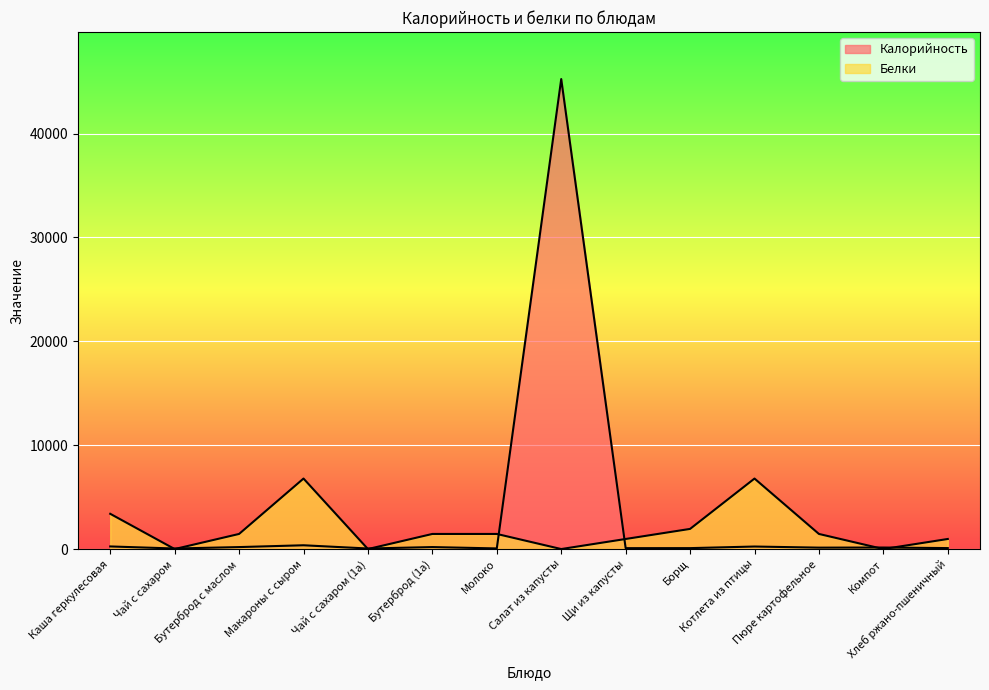

Between Чай с сахаром (1а) and Щи из капусты, which series saw the biggest shift?

Белки